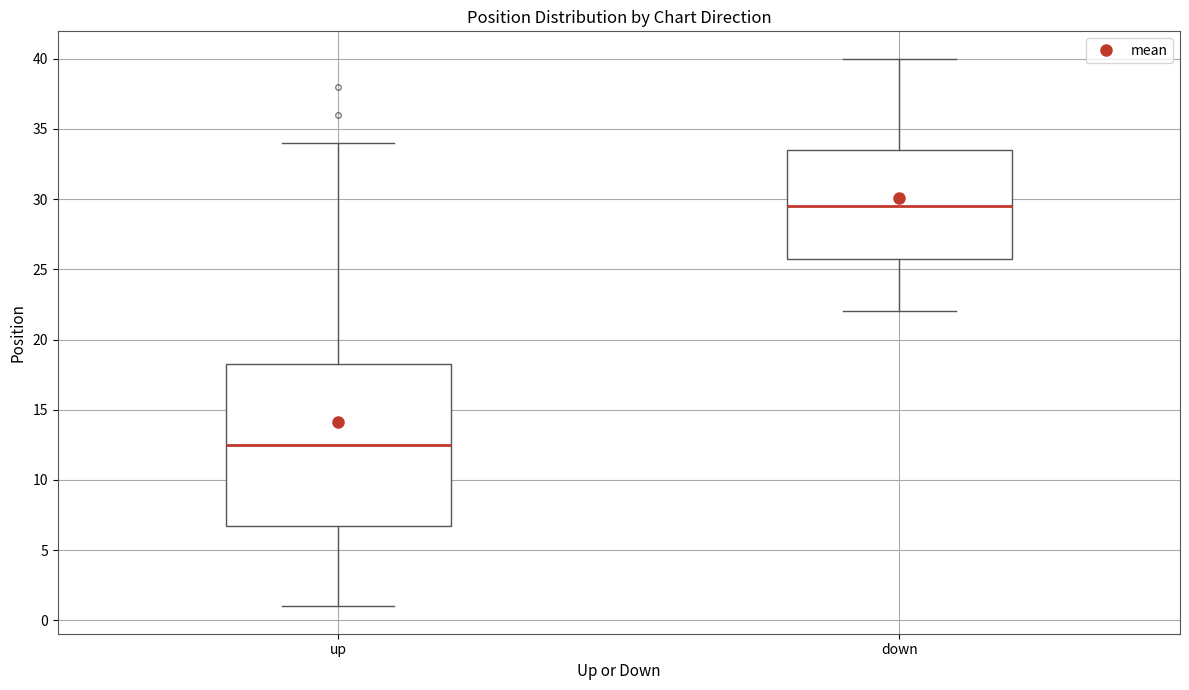

Reading left to right, read every box against the y-axis: the position of its median line, the range the box covers, and the ends of its whiskers. The values are not printed on the chart, so give them approximately, as read against the axis.

up: median 12.5, box 7.0 to 18.5, whiskers 1.0 to 34.0
down: median 29.5, box 26.0 to 33.5, whiskers 22.0 to 40.0